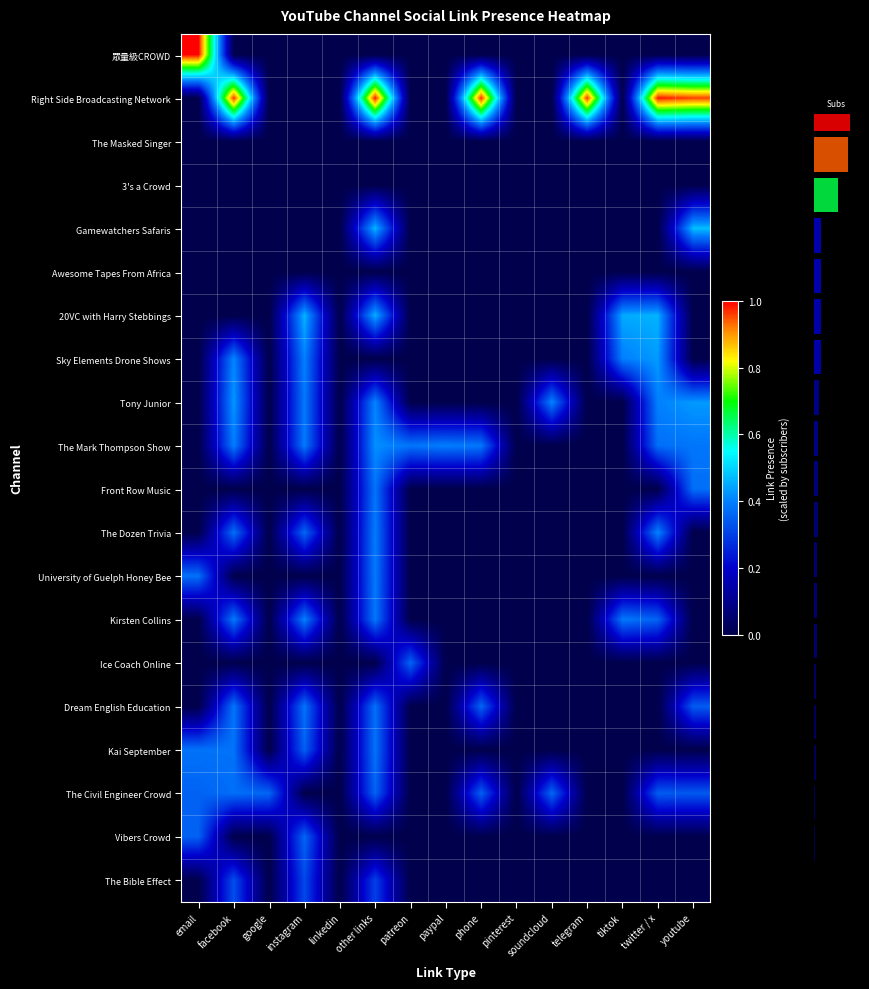

At which category is the sum across all series the highest?

other links